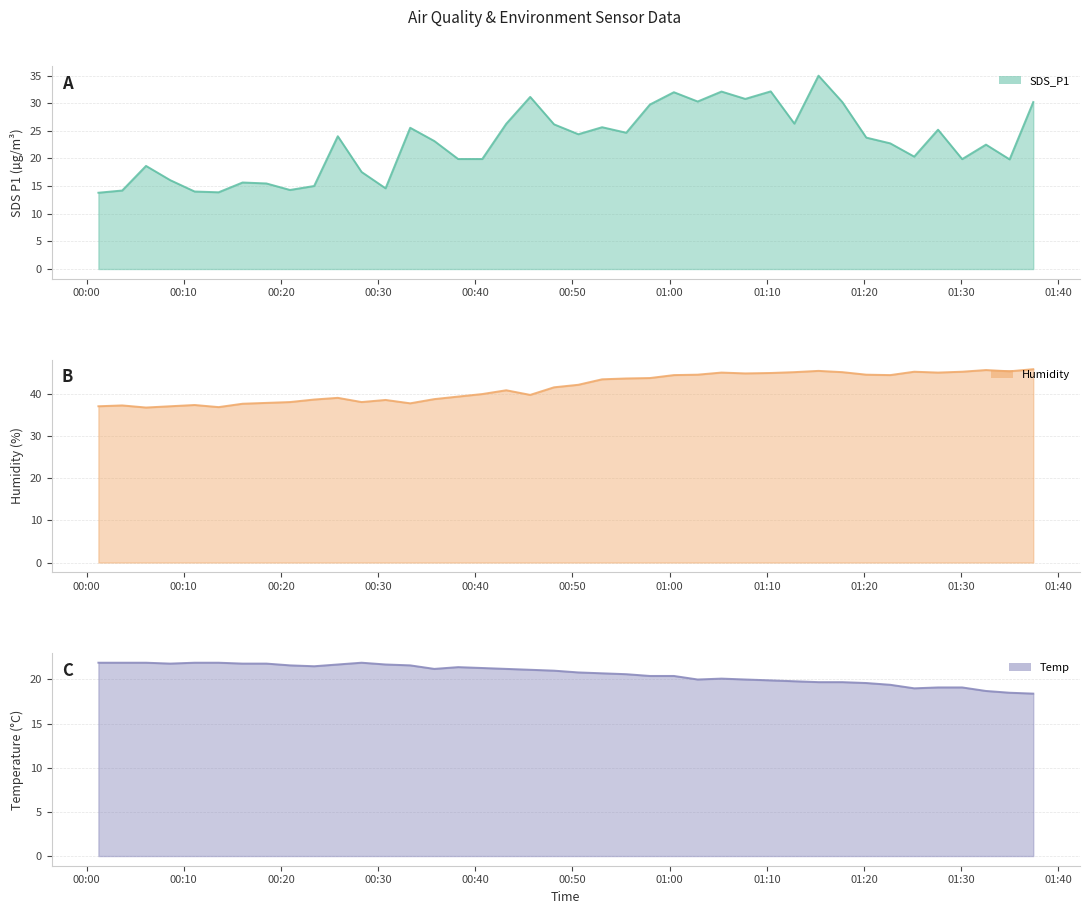

How many interior local valleys does the Temp line series have?

5